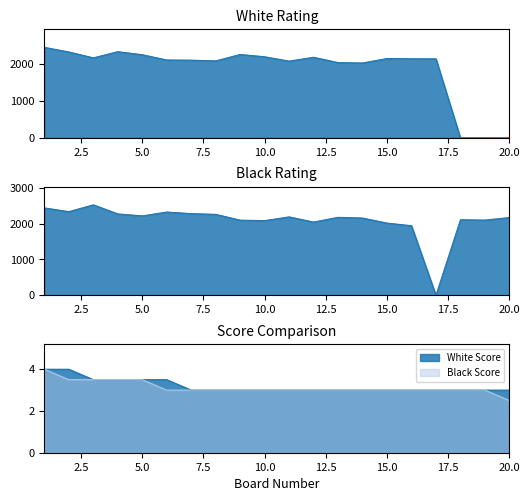

Is the value of Black Rating at 15 greater than the value of White Rating at 15?

No